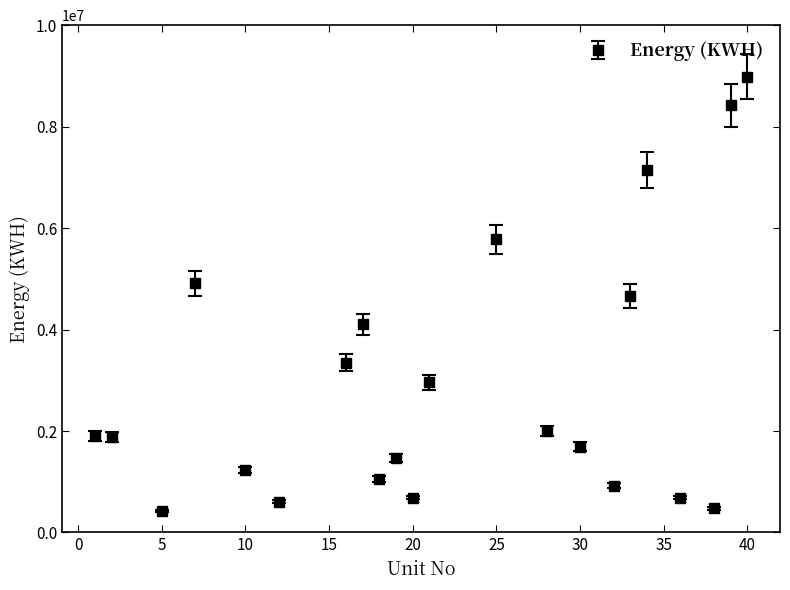

What is the sum of all values?

65363114